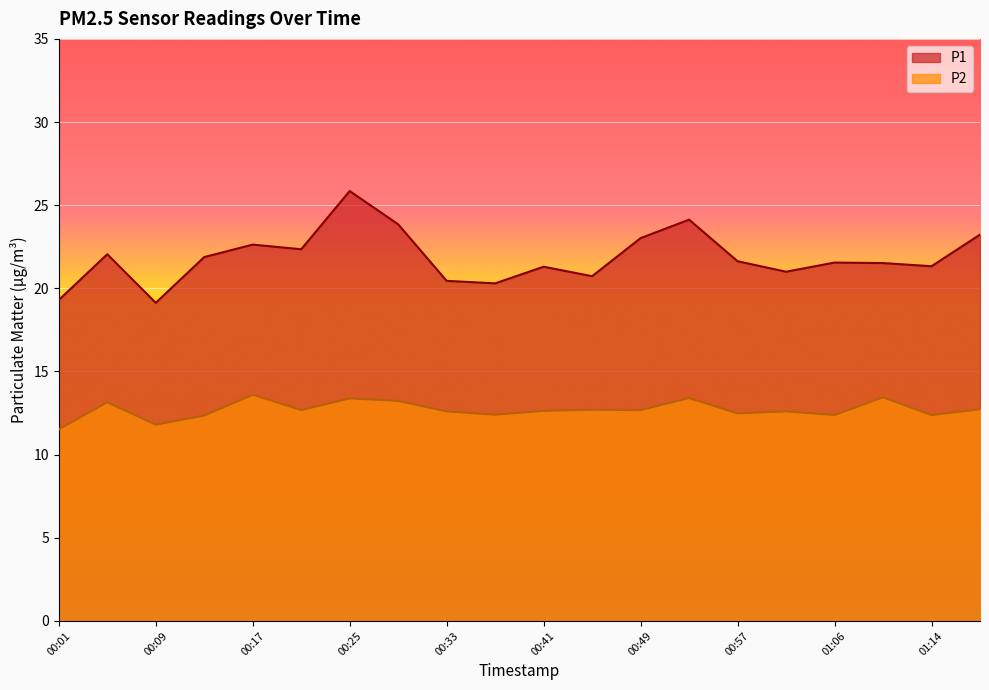

What is the sum of the P1 values at 00:41 and 00:49?

44.3